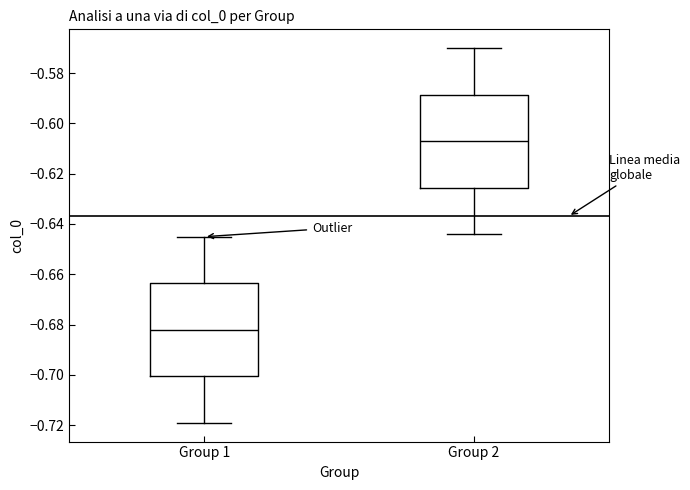

Reading left to right, transcribe this box plot: for each box, give where its median line is, the range the box spans, and where its two whiskers end, as read against the y-axis. The values are not printed on the chart, so give them approximately, as read against the axis.

Group 1: median -0.682, box -0.700 to -0.664, whiskers -0.720 to -0.646
Group 2: median -0.608, box -0.626 to -0.588, whiskers -0.644 to -0.570